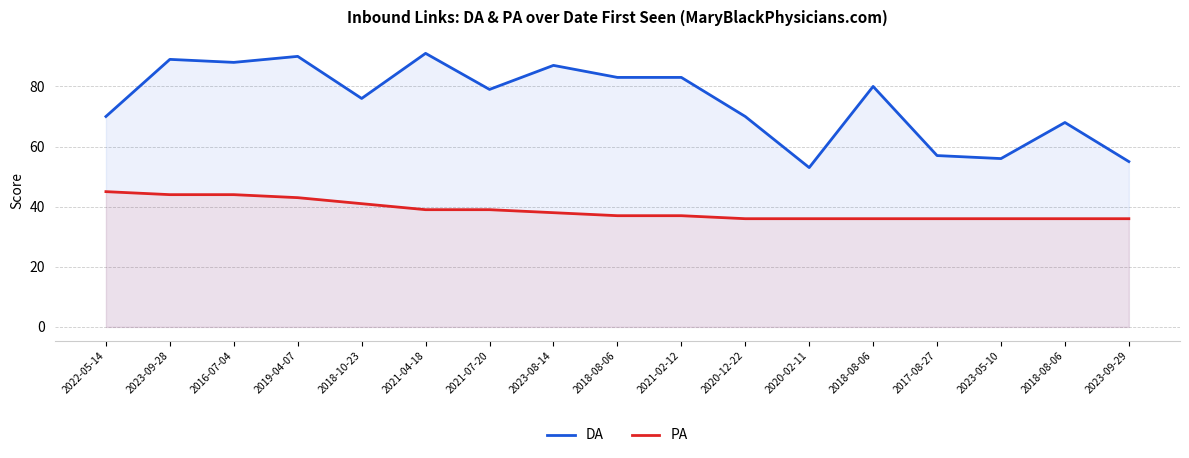

Reading left to right, list all the values displayed in this chart.

DA: 70	89	88	90	76	91	79	87	83	83	70	53	80	57	56	68	55
PA: 45	44	44	43	41	39	39	38	37	37	36	36	36	36	36	36	36